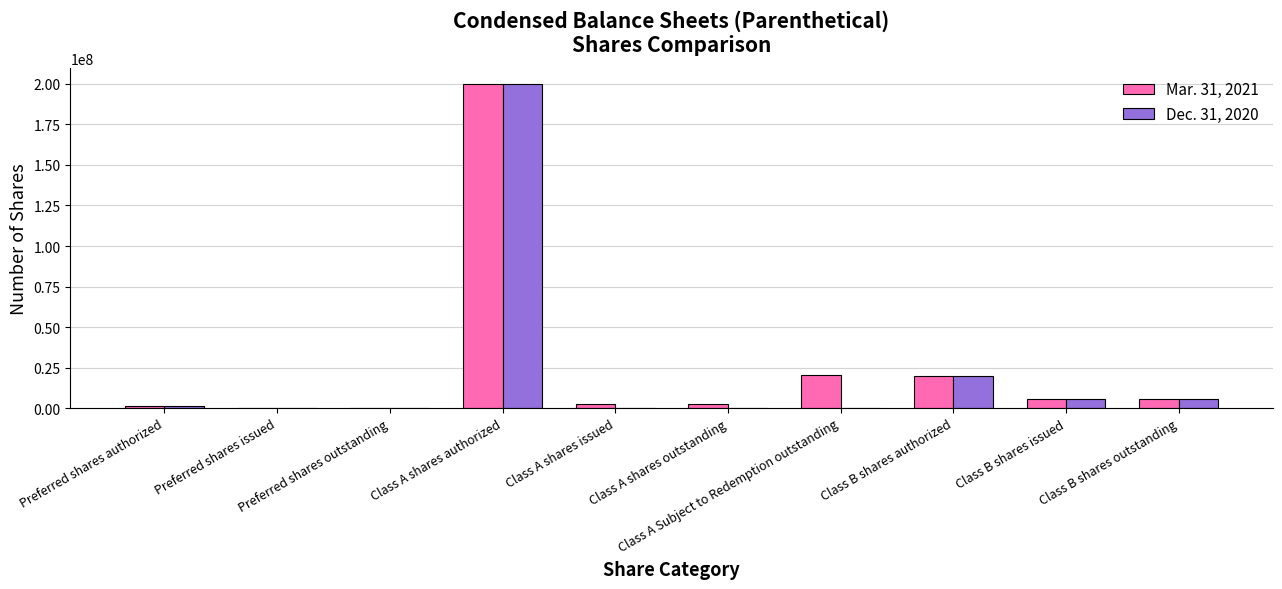

Is the value of Dec. 31, 2020 at Class B shares issued greater than the value of Mar. 31, 2021 at Class A shares authorized?

No